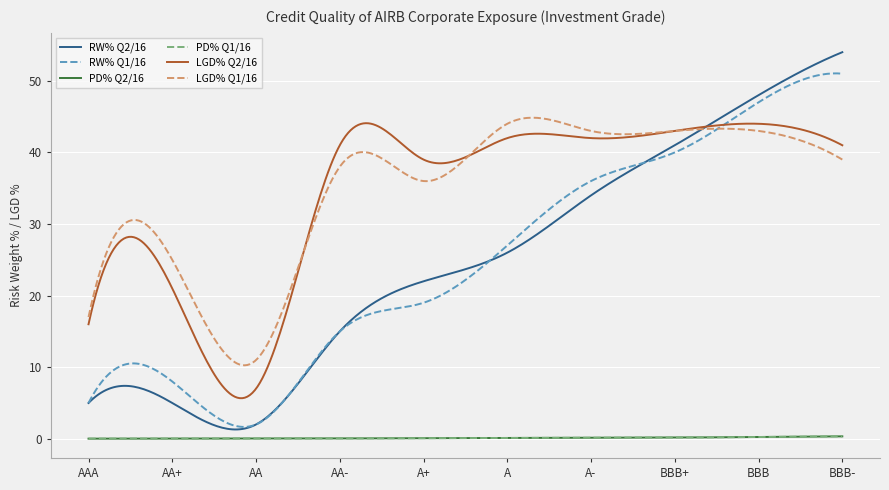

What is the greatest value displayed?

54.0